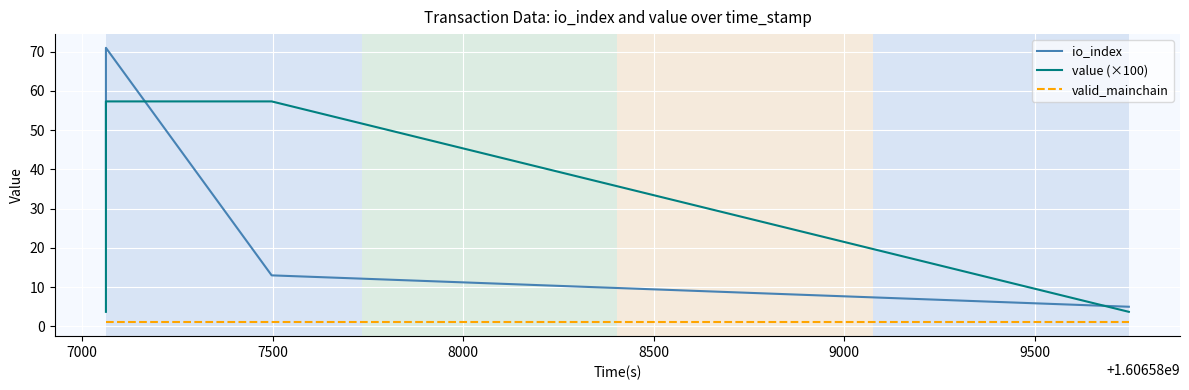

Which series has the largest range (max minus min)?

io_index